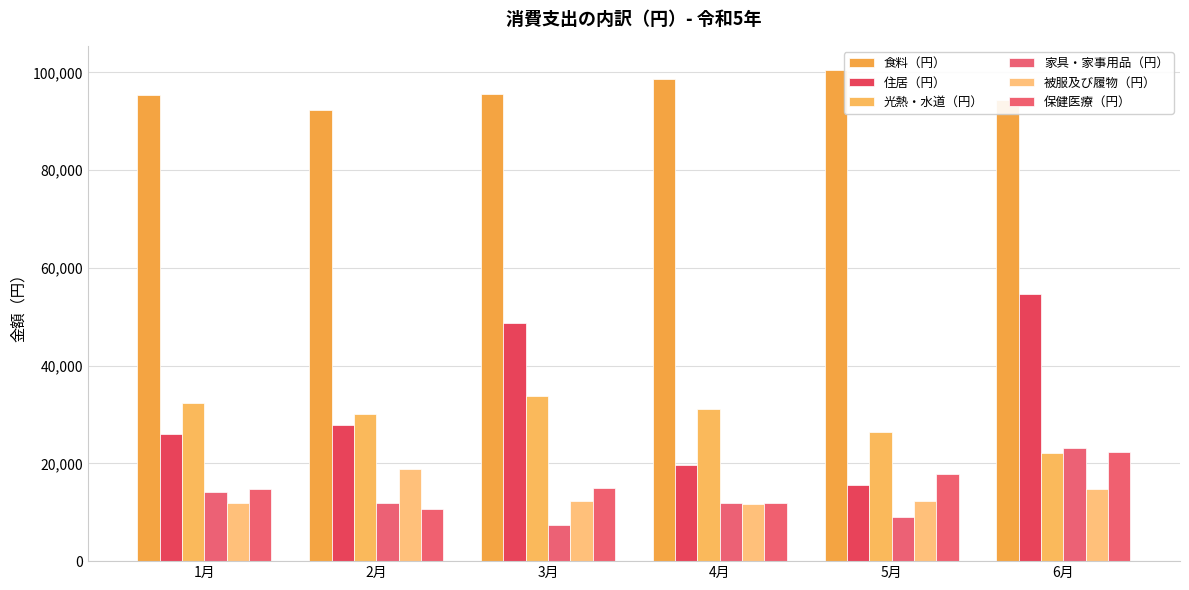

Reading left to right, transcribe all the data shown in this chart.

食料（円）: 1月=95331	2月=92242	3月=95528	4月=98629	5月=100435	6月=94360
住居（円）: 1月=26106	2月=27873	3月=48678	4月=19713	5月=15484	6月=54726
光熱・水道（円）: 1月=32378	2月=30166	3月=33786	4月=31059	5月=26514	6月=22112
家具・家事用品（円）: 1月=14131	2月=11868	3月=7491	4月=11940	5月=8938	6月=23207
被服及び履物（円）: 1月=11860	2月=18952	3月=12299	4月=11698	5月=12232	6月=14741
保健医療（円）: 1月=14779	2月=10693	3月=14977	4月=11844	5月=17753	6月=22404